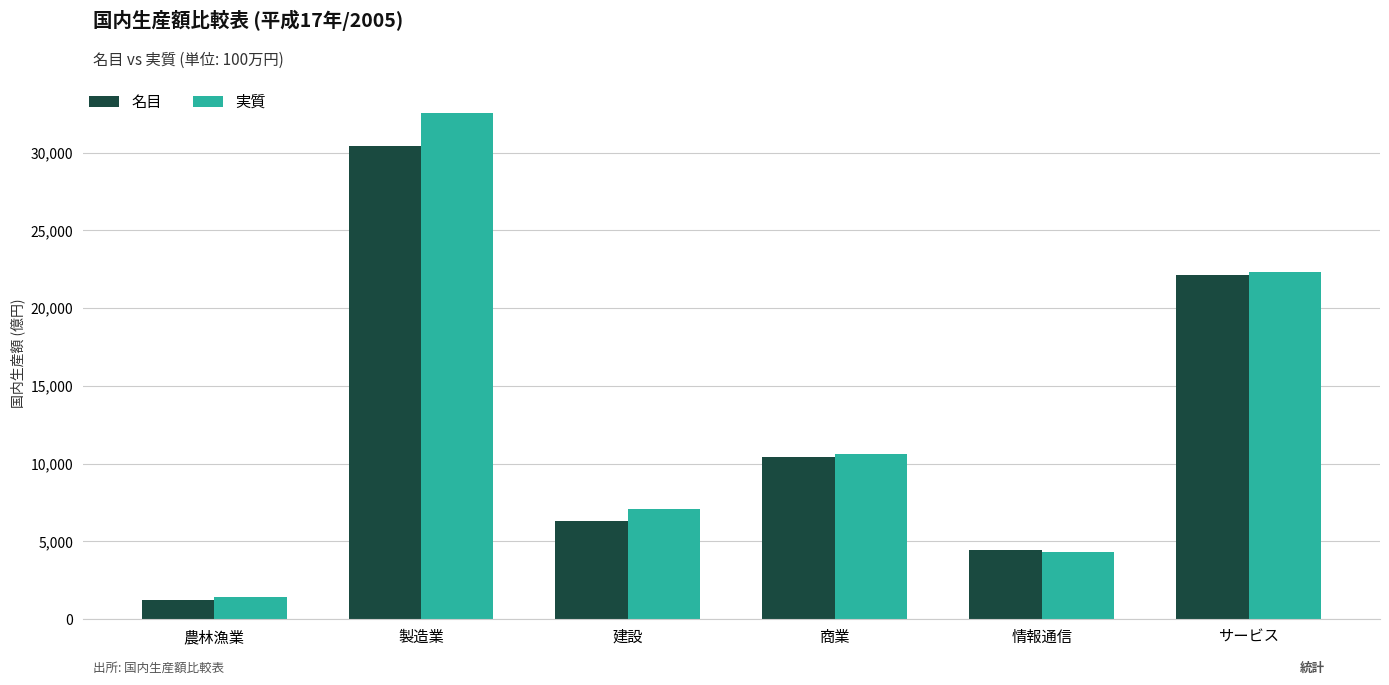

Which has a higher value, 建設 or 情報通信?

建設